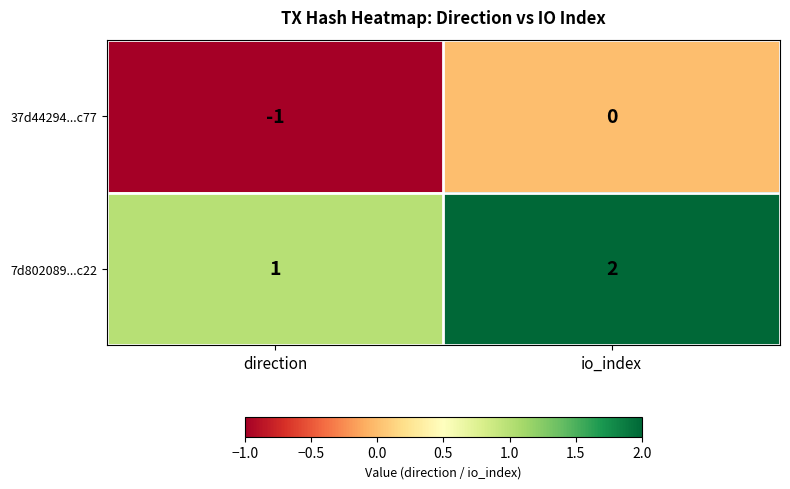

Rank the series at direction from lowest to highest value.

37d44294...c77, 7d802089...c22